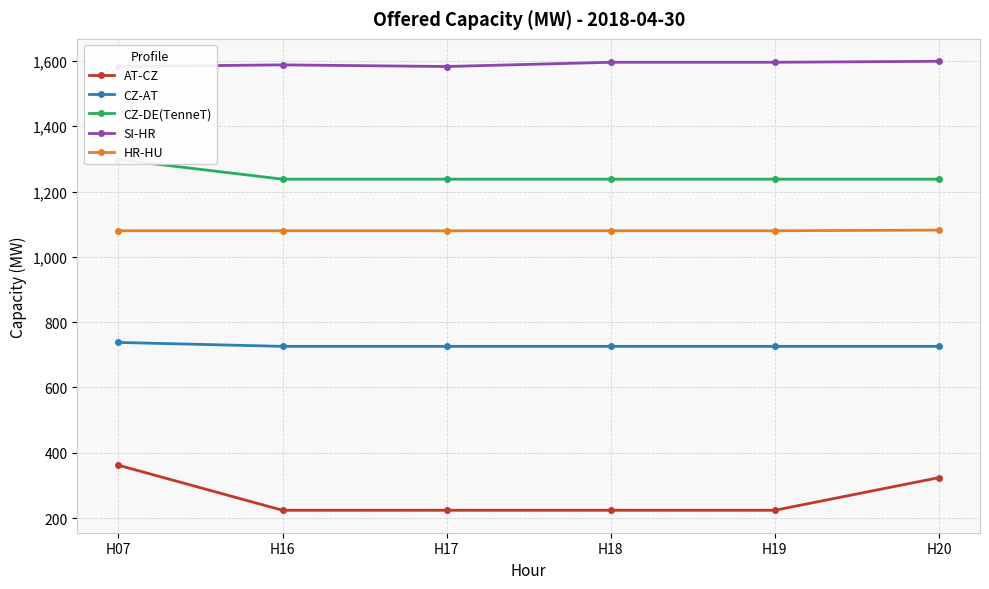

What is the approximate value of HR-HU at H19?

1080